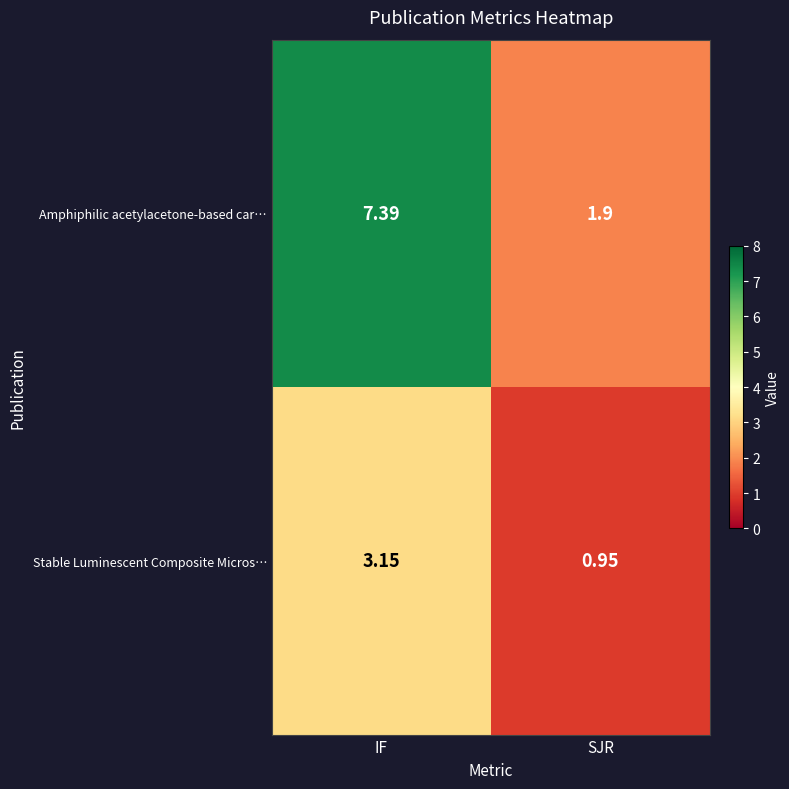

At which category is the sum across all series the highest?

IF